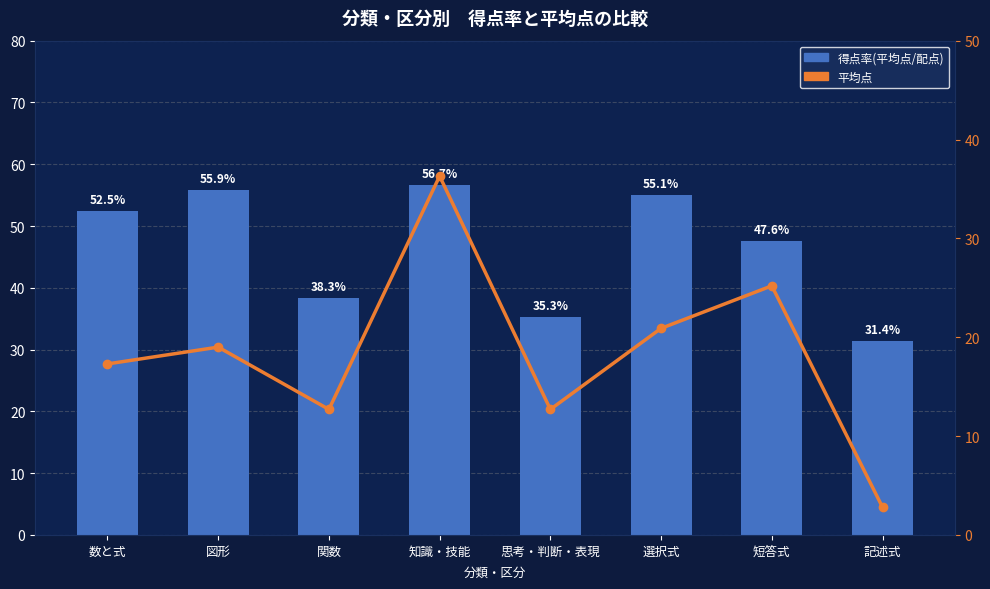

List the series in order of their peak value, highest first.

得点率(平均点/配点), 平均点